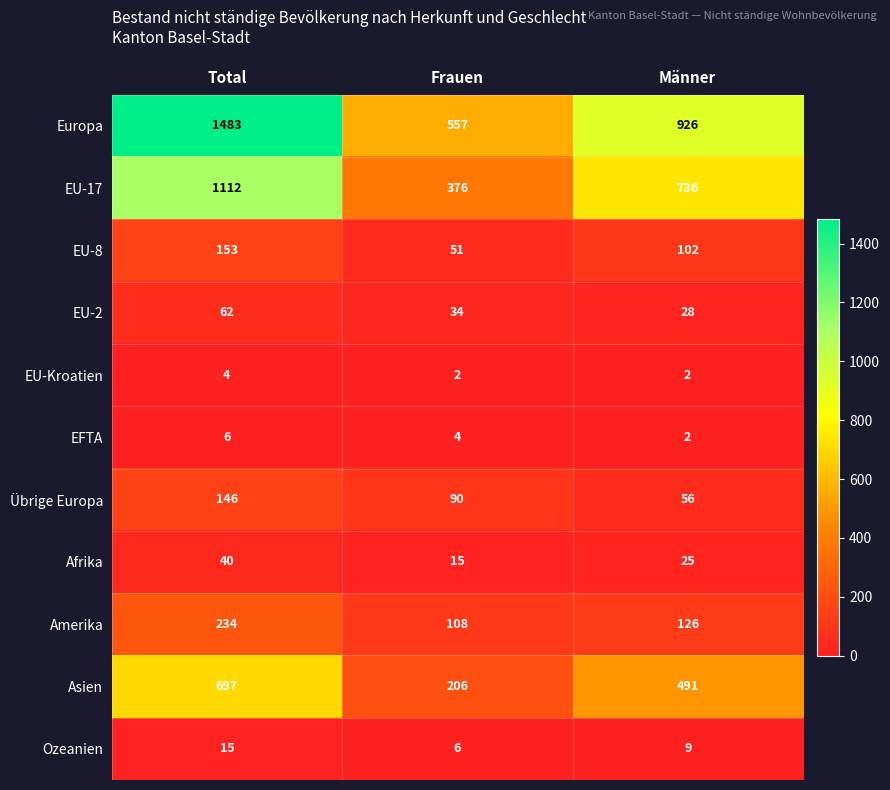

What is the smallest value displayed?

2